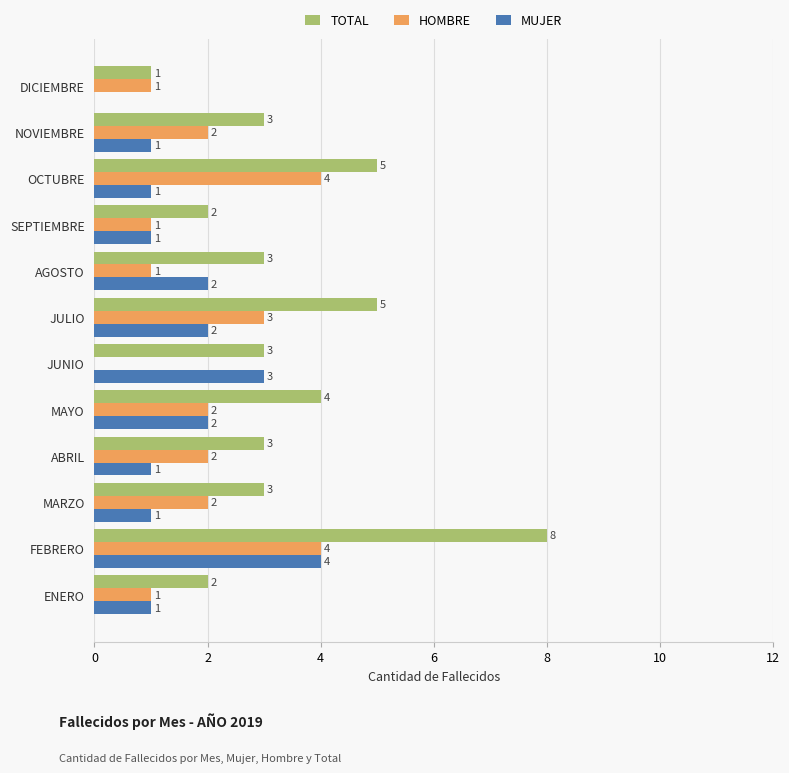

What is the total value across all series at ENERO?

4